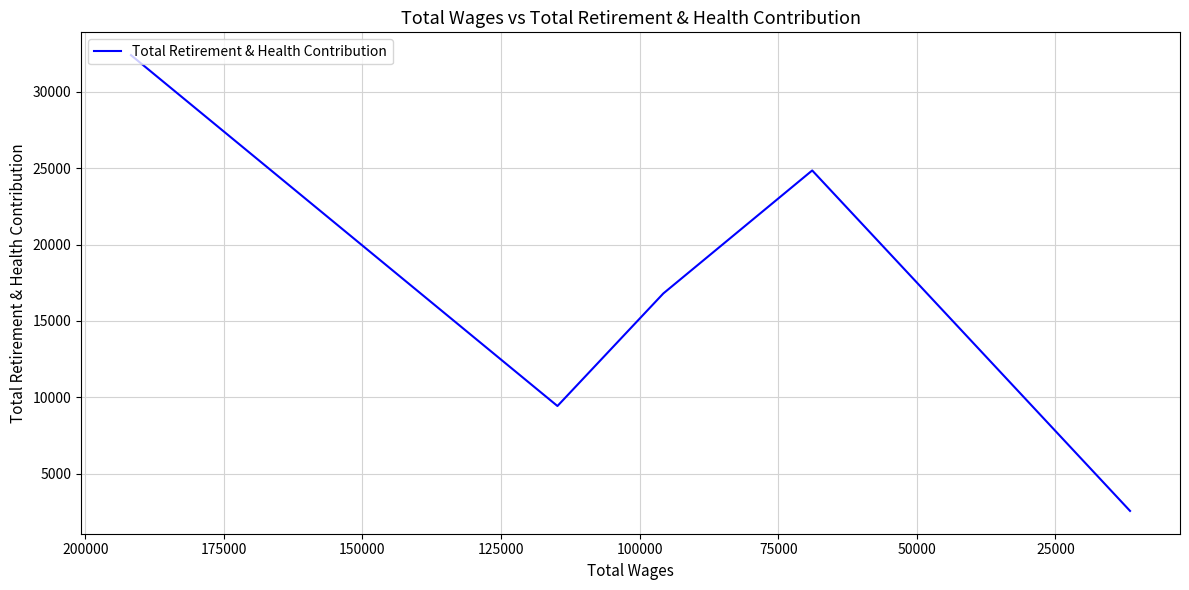

What is the minimum value shown in the chart?

2557